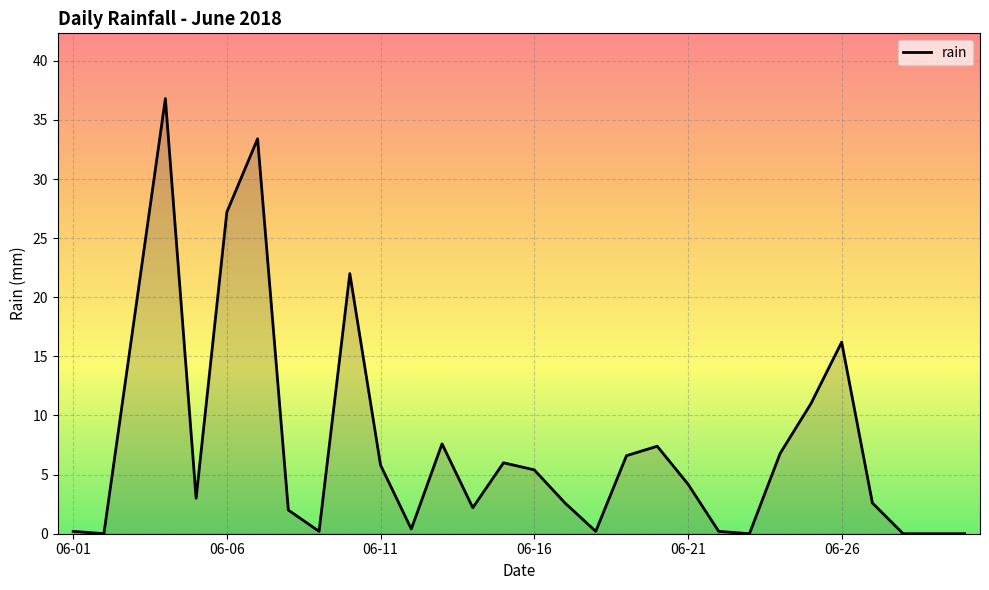

How many lines are shown in the chart?

1